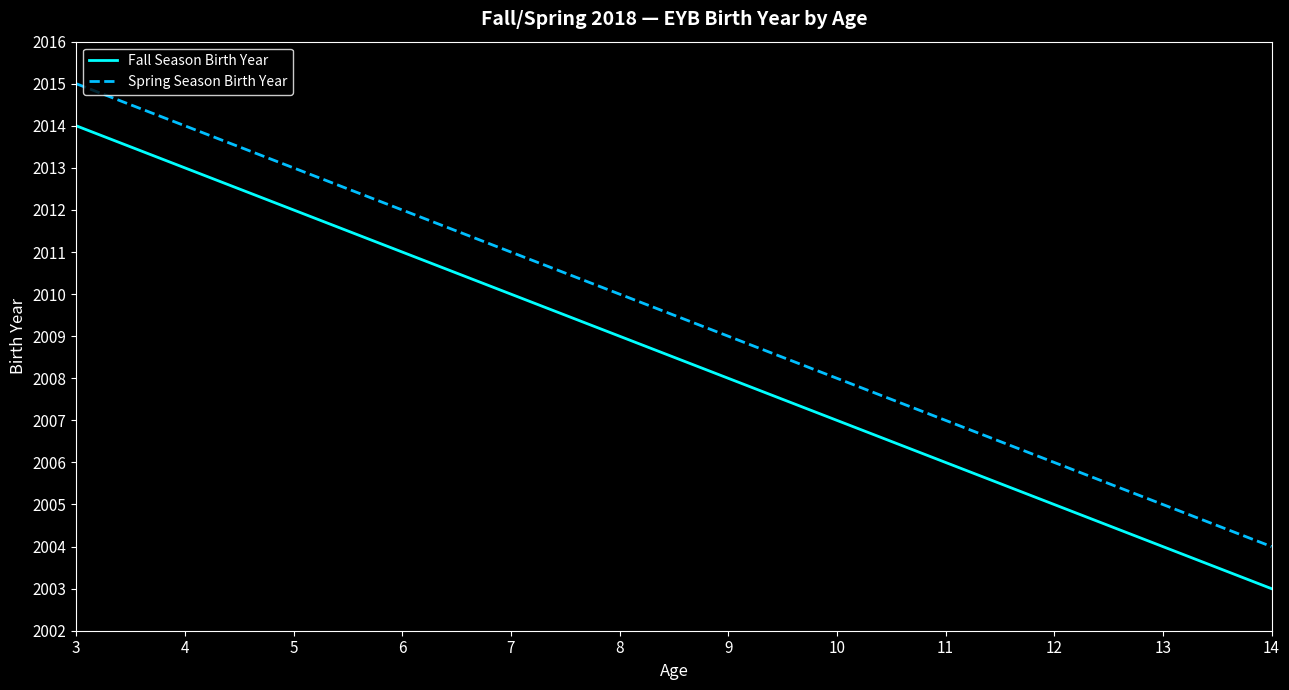

True or false: Fall Season Birth Year and Spring Season Birth Year intersect in this chart.

False